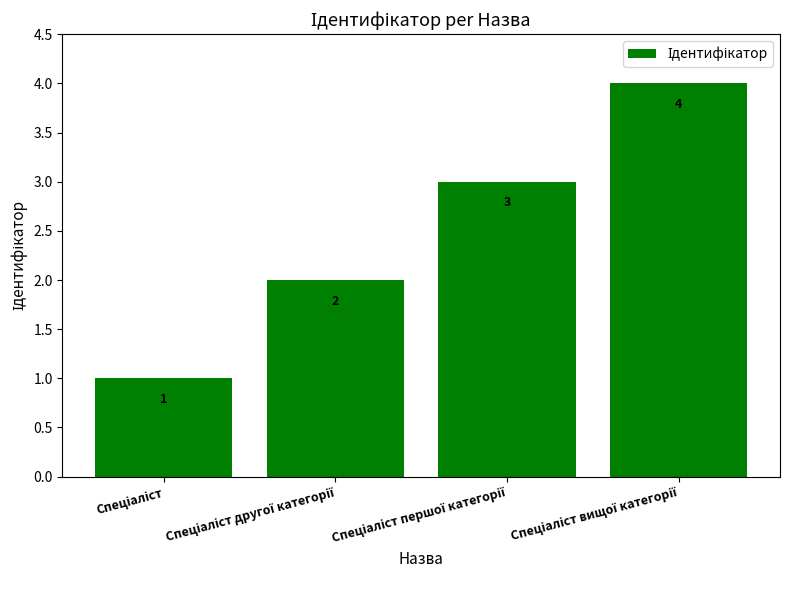

Count the values in the range 2 to 4.

3